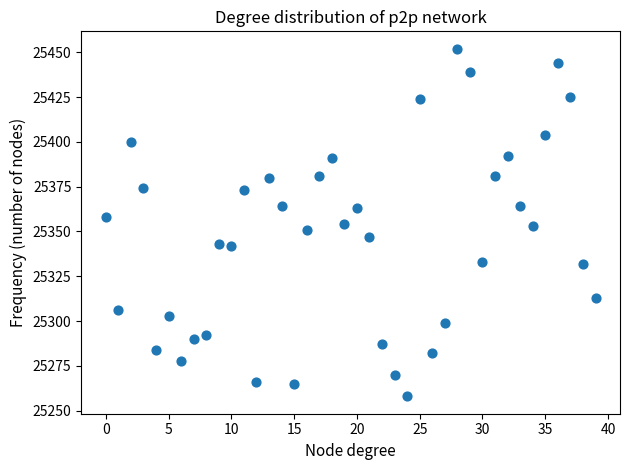

What is the range of Y values (max minus min)?

194